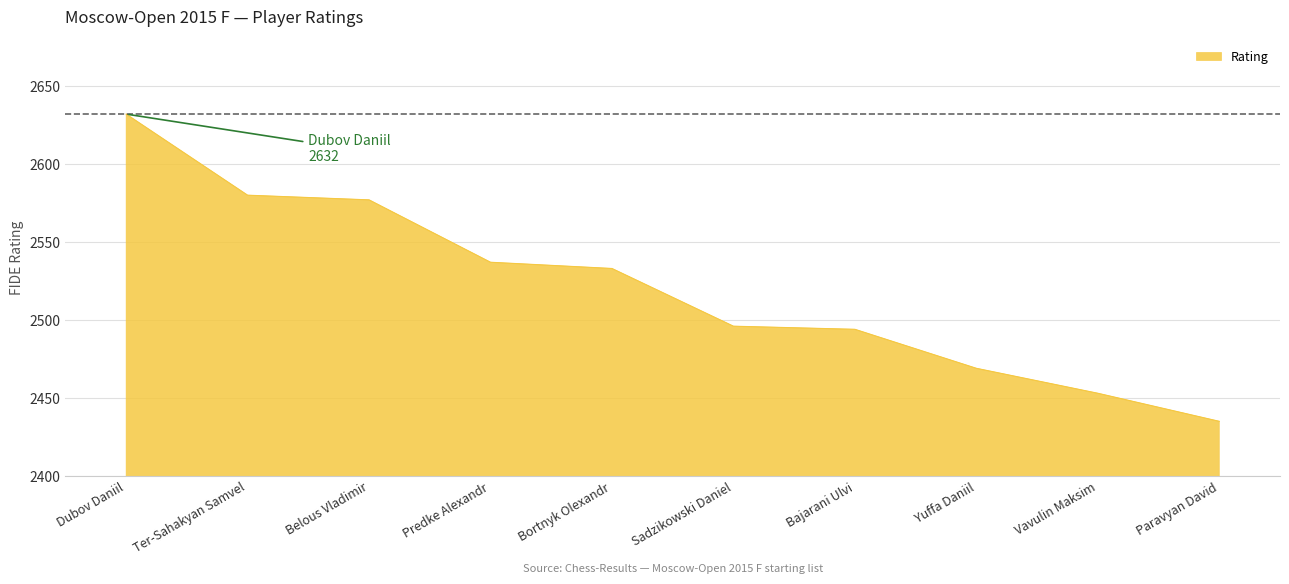

The value at Bortnyk Olexandr is 3781. True or false?

False